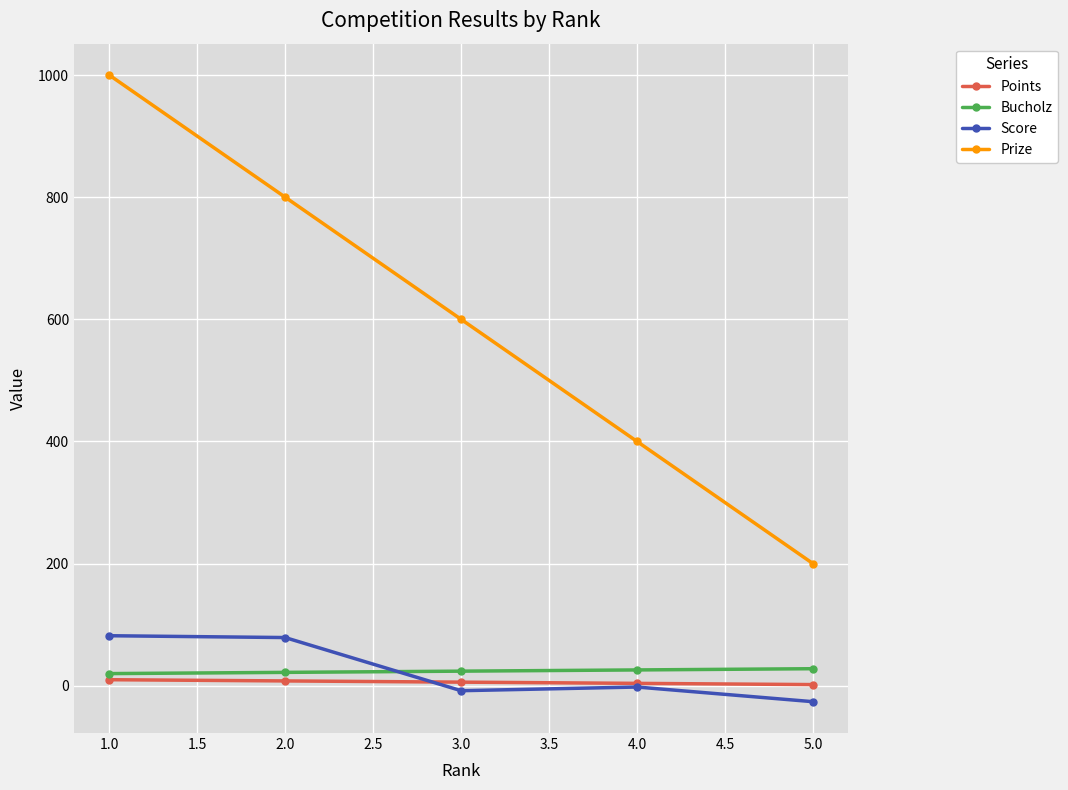

What is the minimum value shown in the chart?

-26